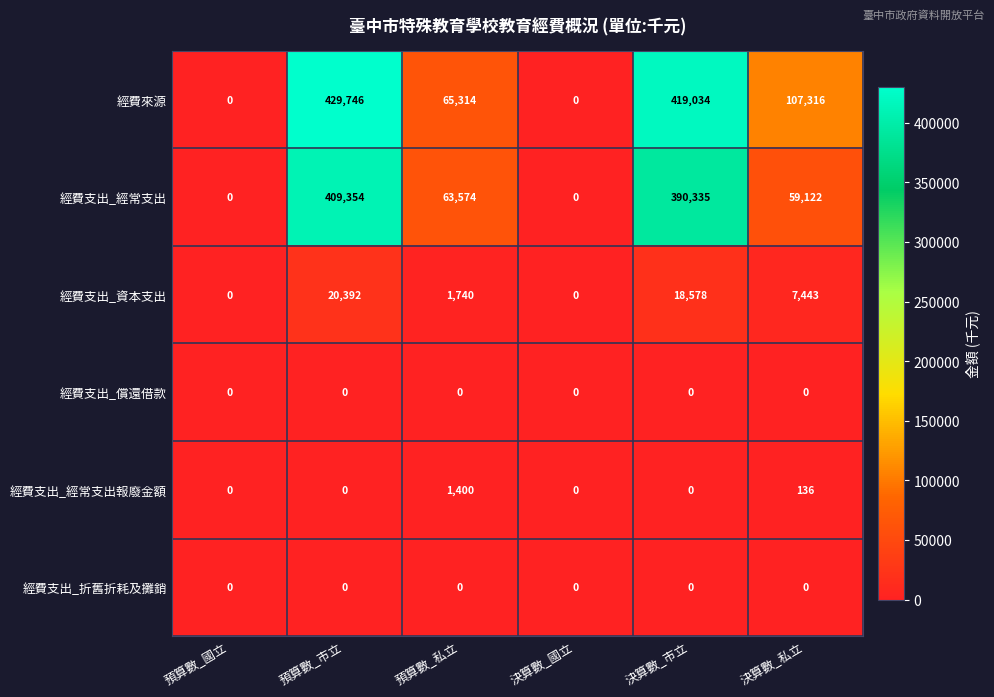

What is the difference between the highest and lowest values at 預算數_市立?

429746